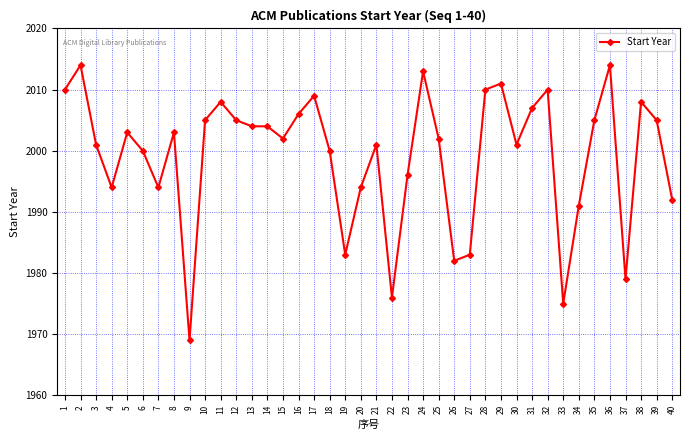

True or false: there are more than 0 points higher than both neighbors.

True